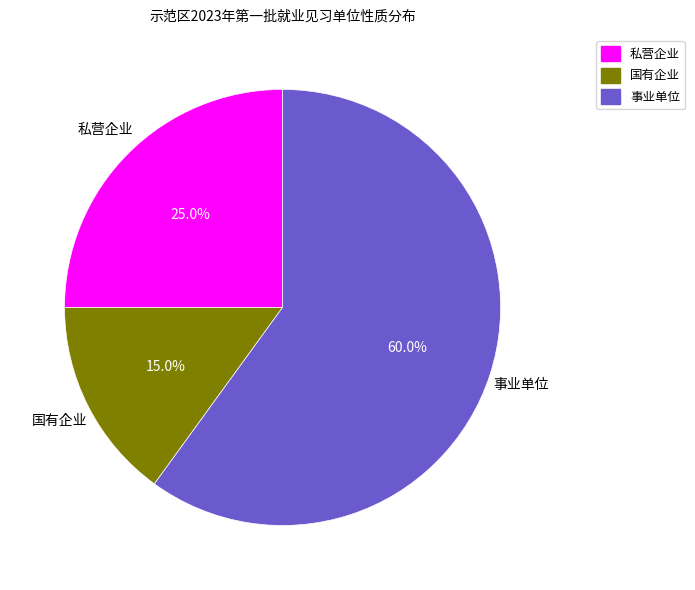

Is there any slice that represents more than half of the pie?

Yes